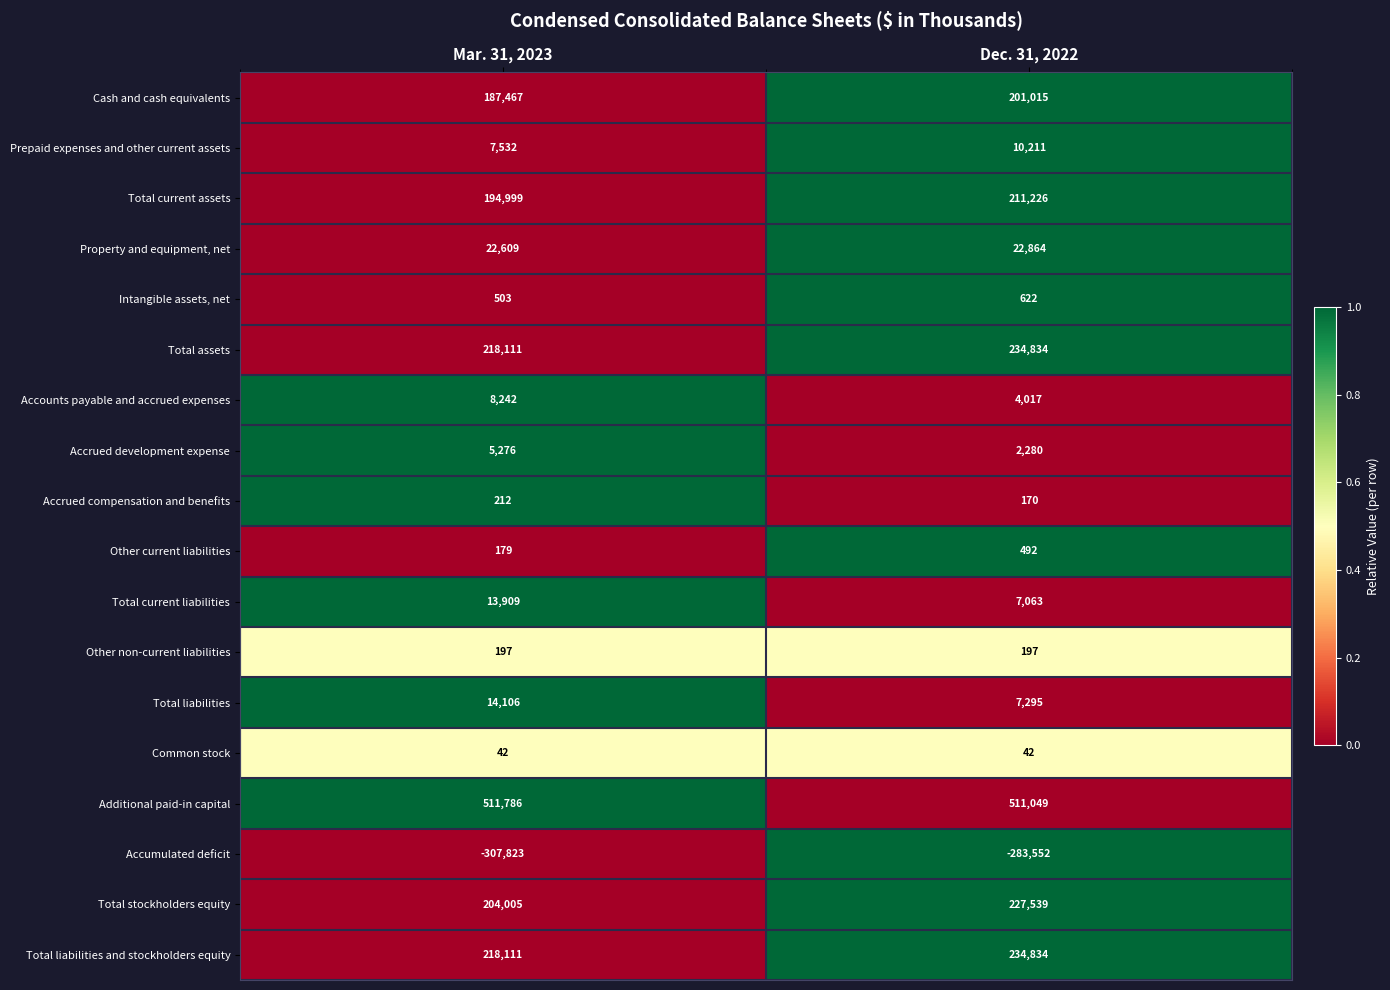

The value of Accrued development expense at Dec. 31, 2022 is 2280. True or false?

True